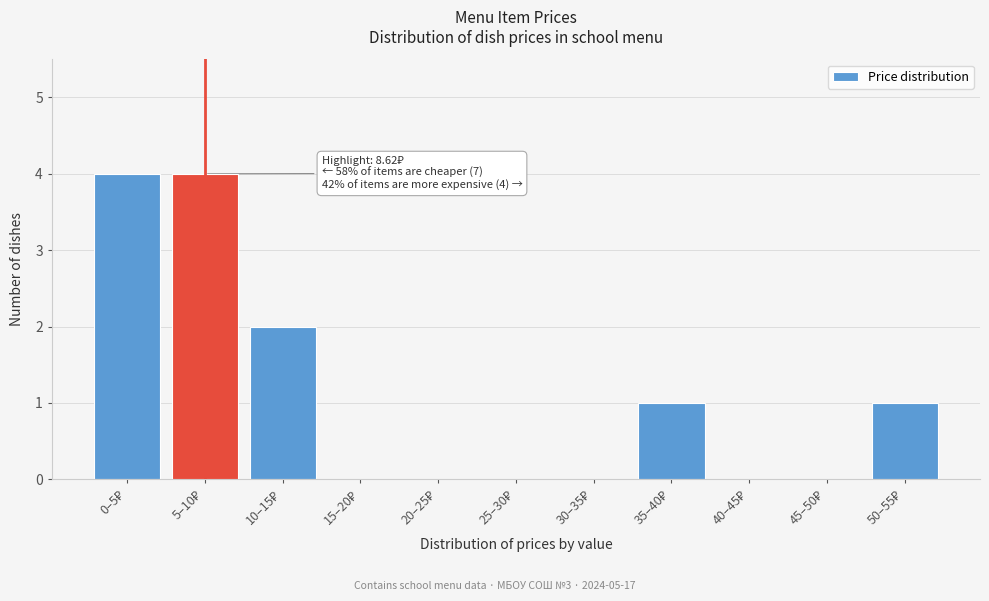

What is the maximum value shown in the chart?

4